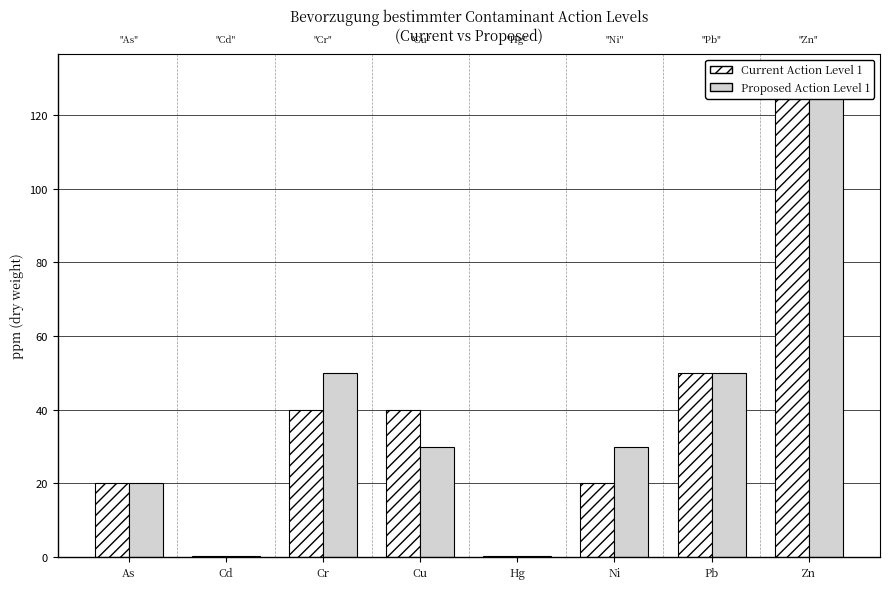

At which label is Proposed Action Level 1 closest to 65?

Cr